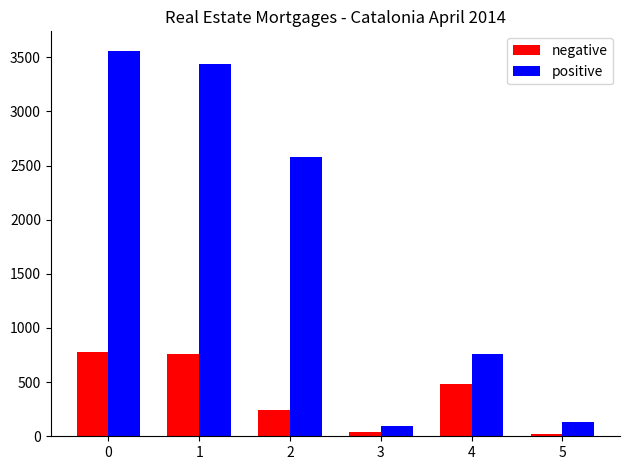

Rank the series at 2 from highest to lowest value.

positive, negative